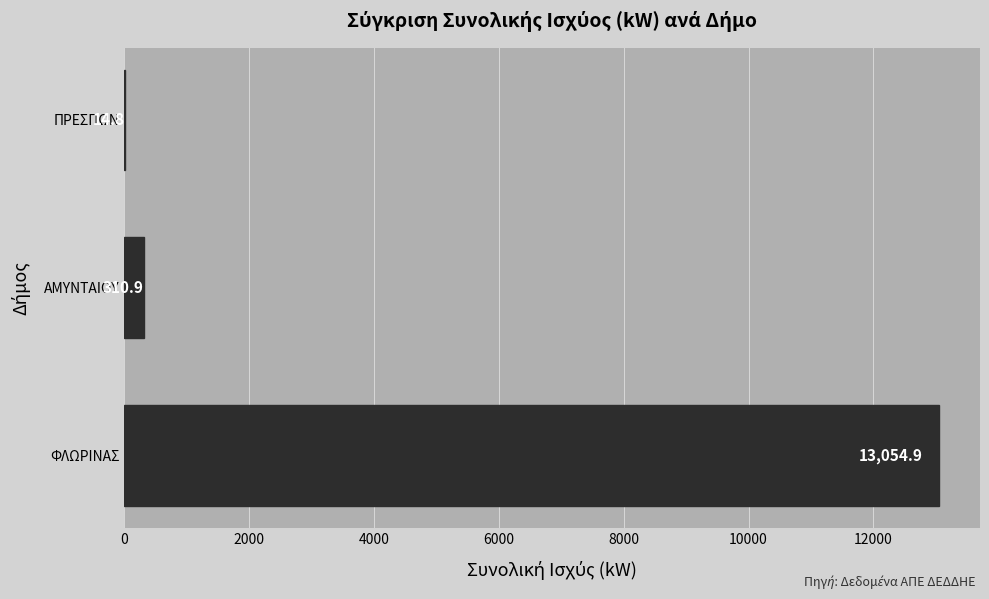

What value does the data have at ΑΜΥΝΤΑΙΟΥ?

310.9